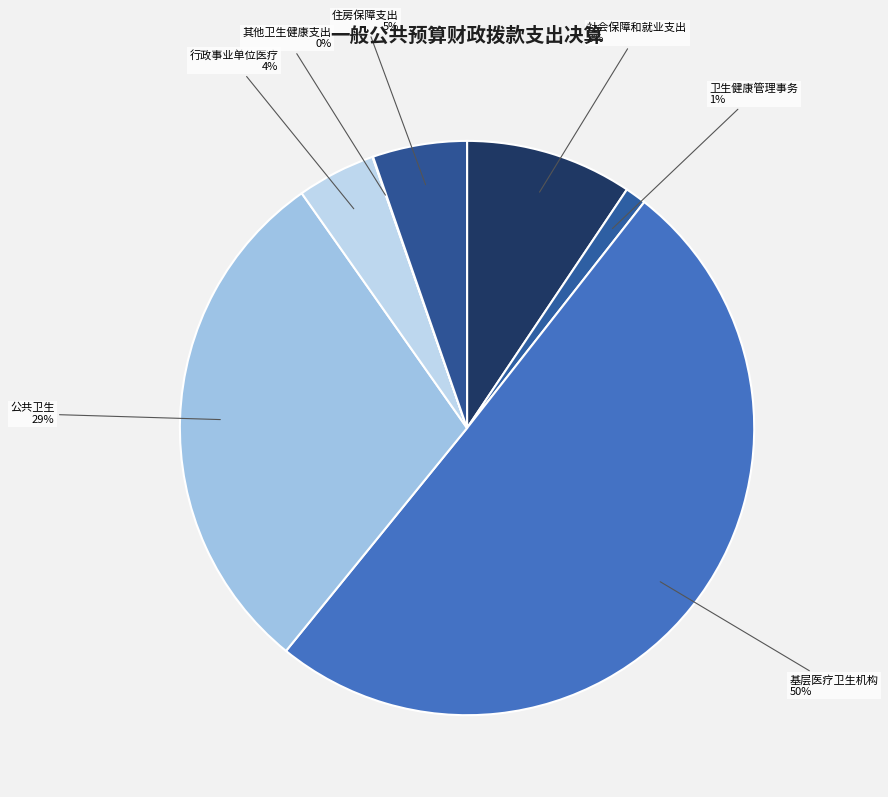

How many segments does this pie chart have?

7